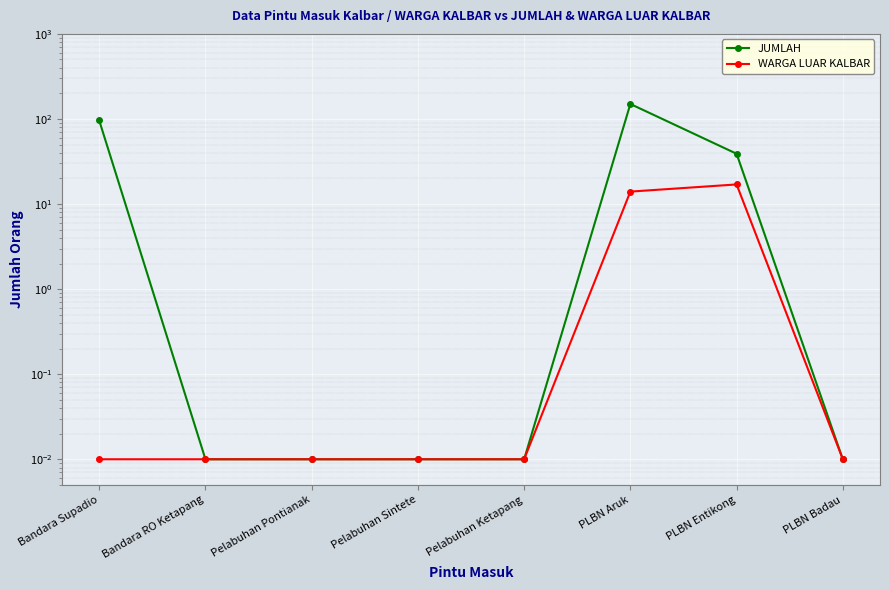

List the series in order of their peak value, lowest first.

WARGA LUAR KALBAR, JUMLAH